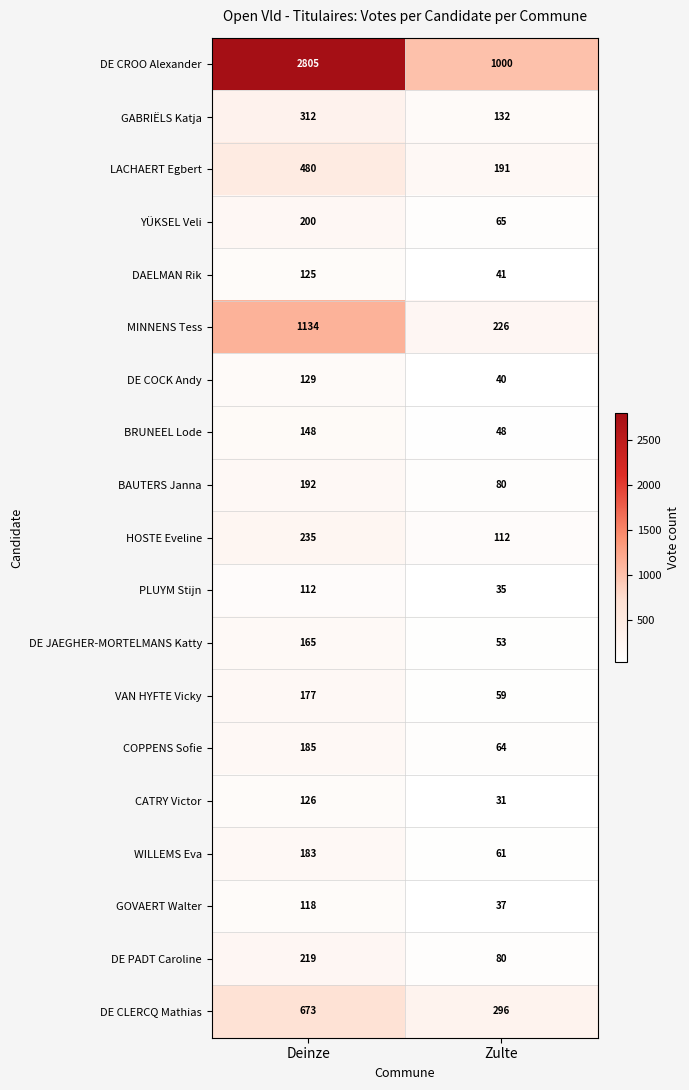

Which series has the largest range (max minus min)?

DE CROO Alexander